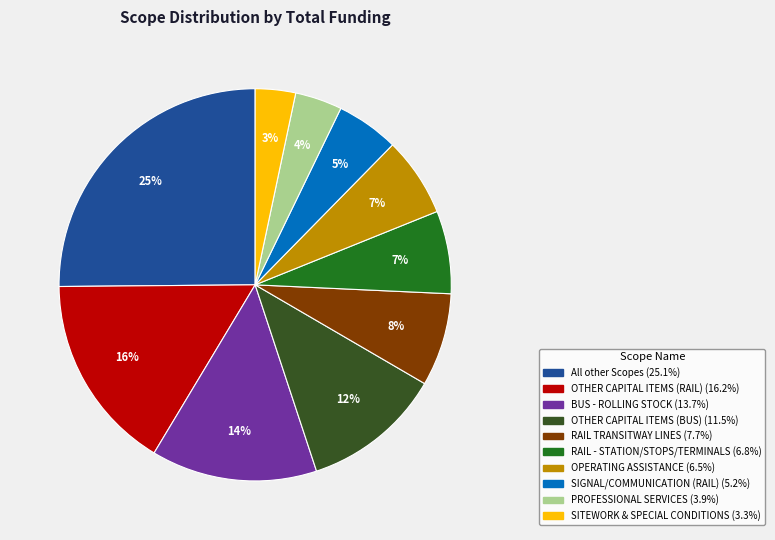

Combined, do OTHER CAPITAL ITEMS (BUS) and OTHER CAPITAL ITEMS (RAIL) account for over 50%?

No